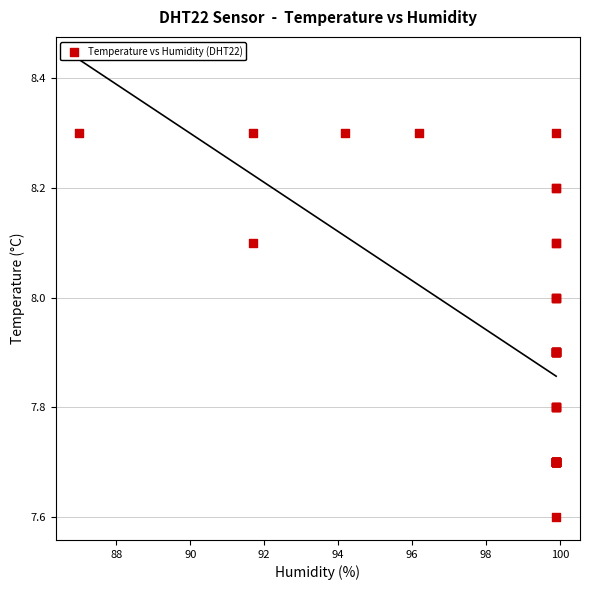

What Y value in the scatter plot is closest to 7?

7.6